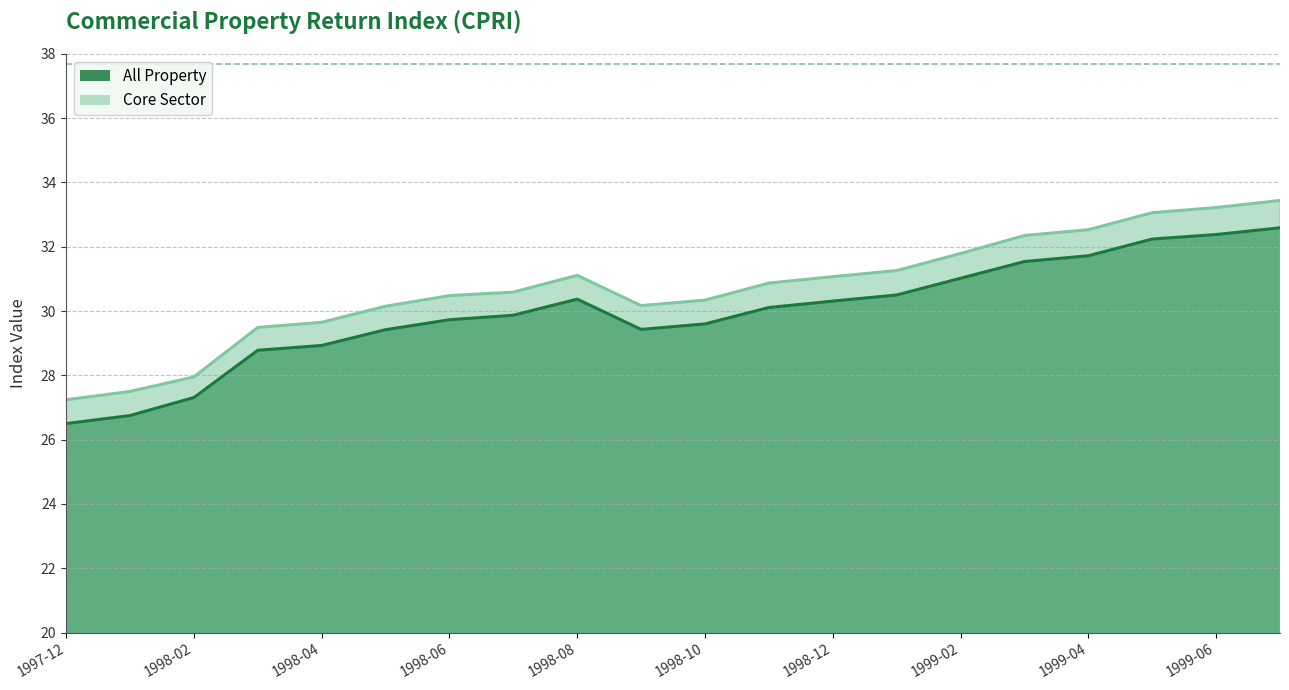

Where is the first local maximum for Core Sector?

1998-08